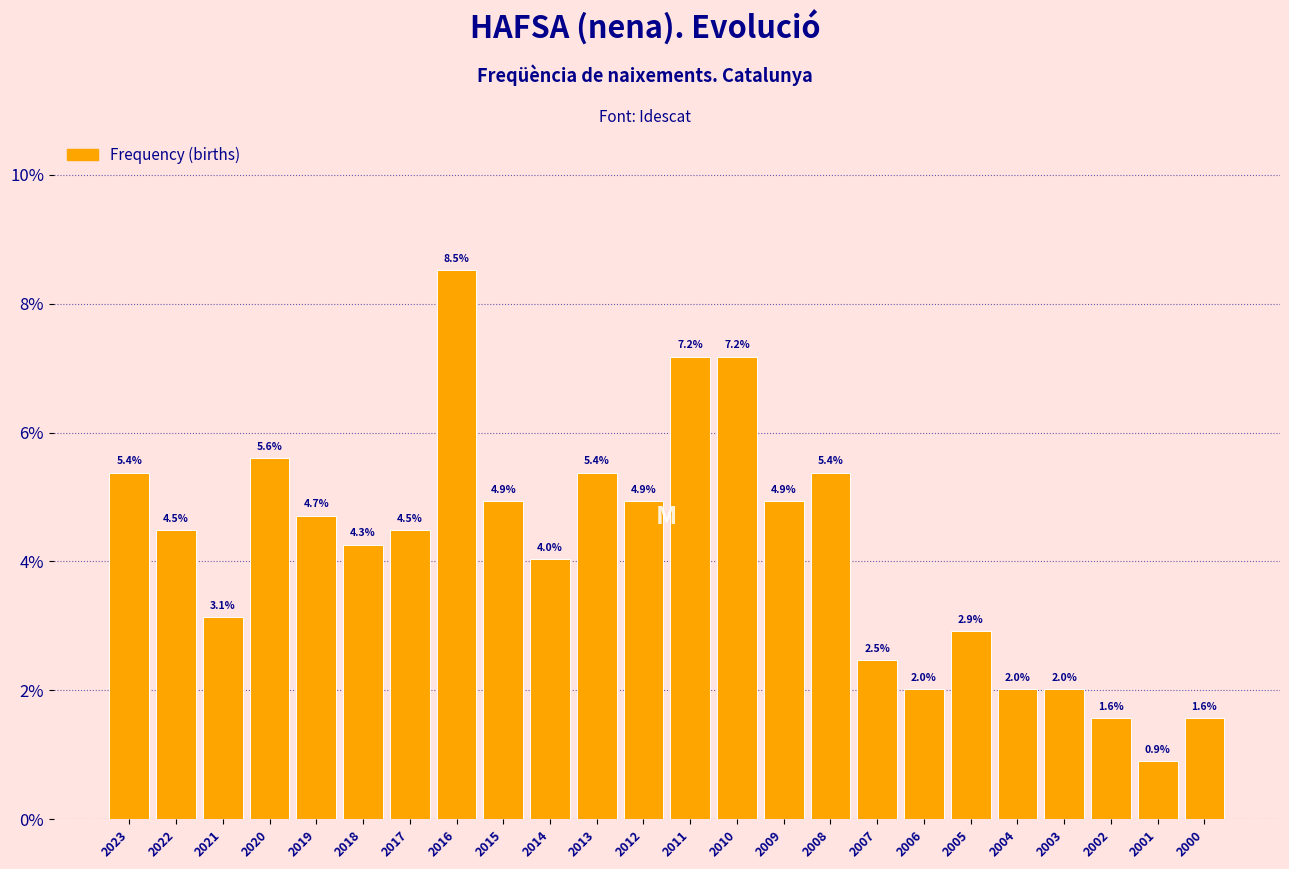

Reading left to right, transcribe all the data shown in this chart.

5.4	4.5	3.1	5.6	4.7	4.3	4.5	8.5	4.9	4.0	5.4	4.9	7.2	7.2	4.9	5.4	2.5	2.0	2.9	2.0	2.0	1.6	0.9	1.6